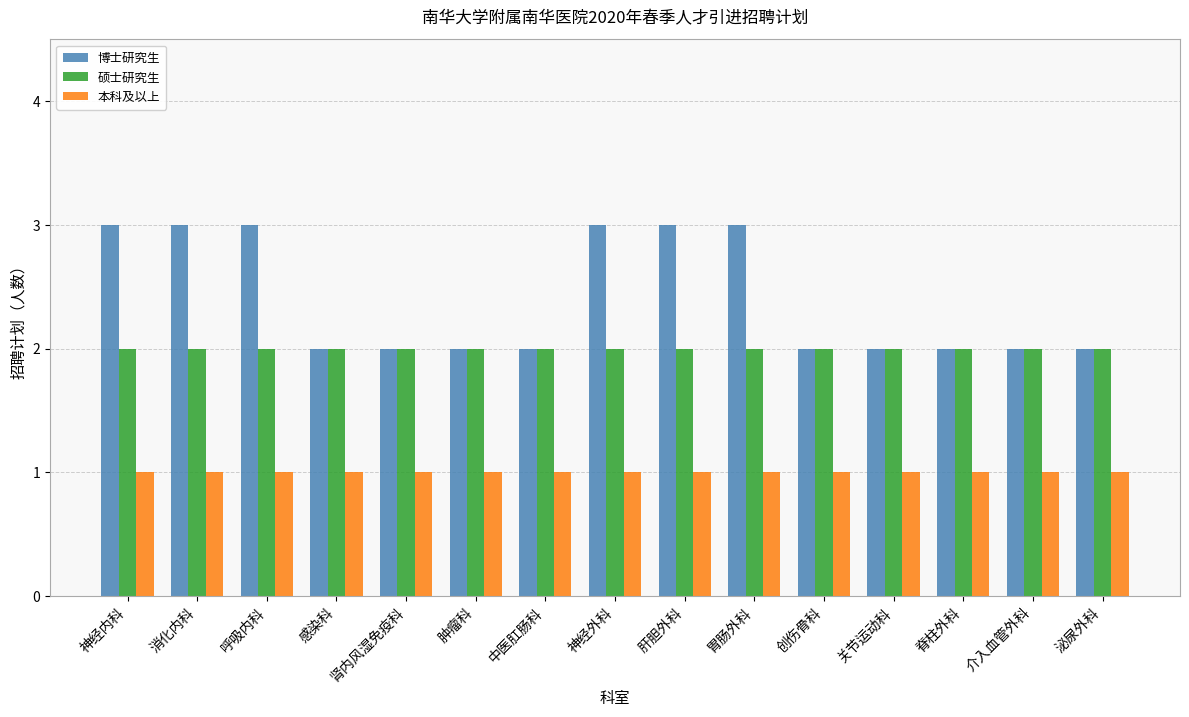

Is the value of 本科及以上 at 神经内科 greater than the value of 硕士研究生 at 消化内科?

No